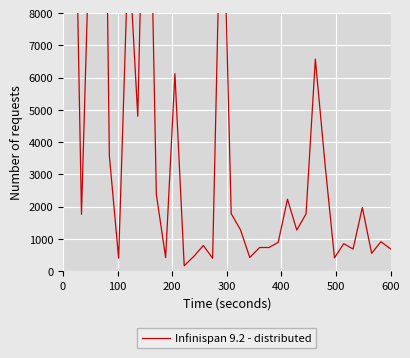

How many lines are shown in the chart?

1